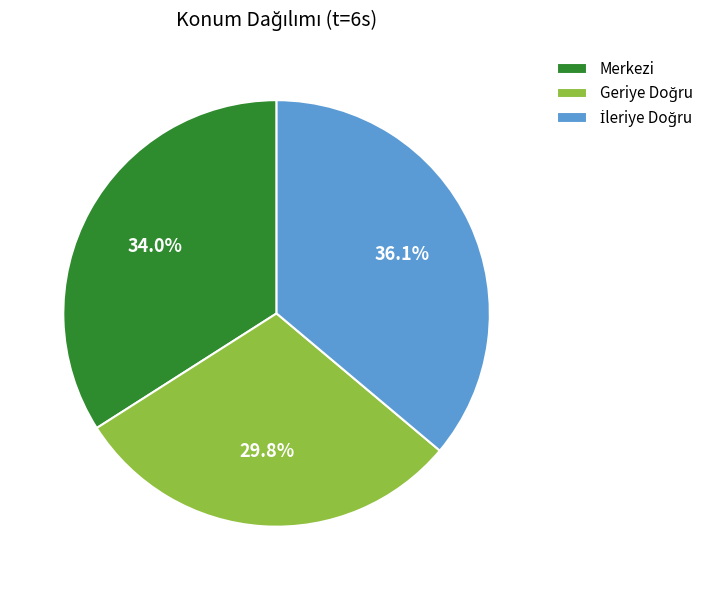

What percentage is NOT represented by Merkezi?

66.0%